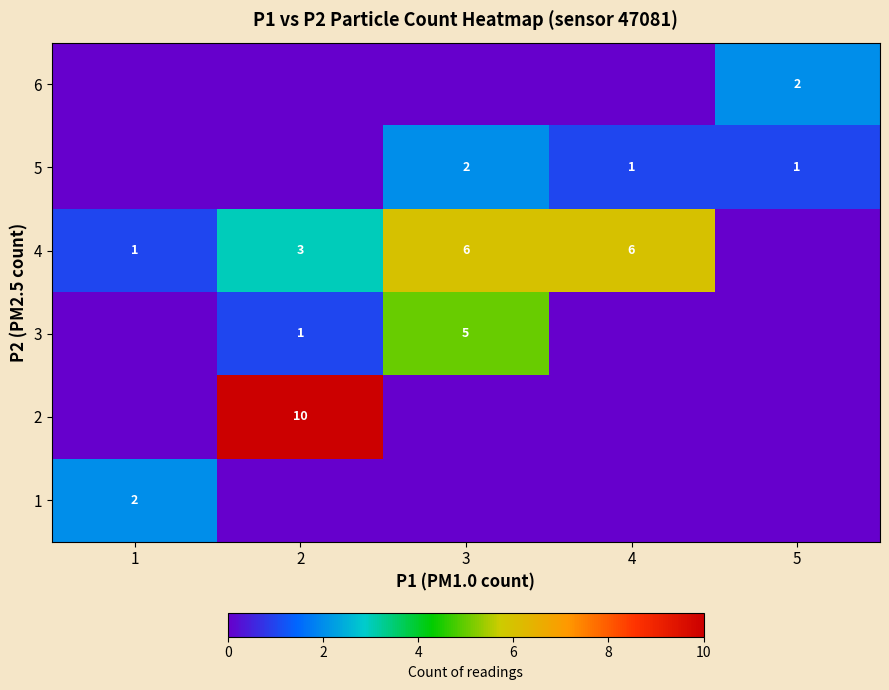

The value of 5 at 5 is 1. True or false?

True